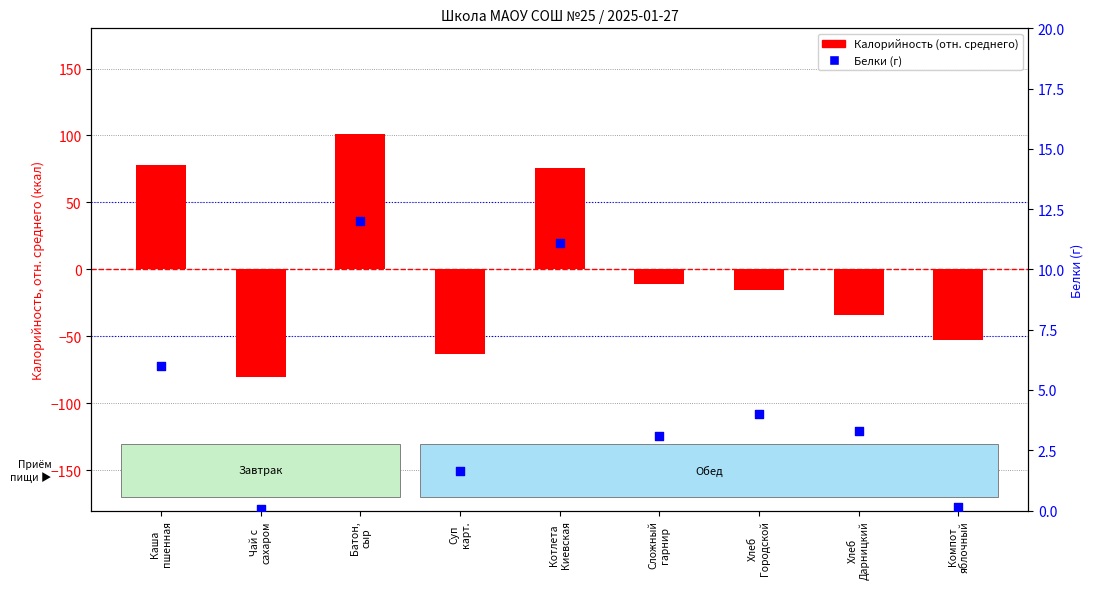

What are all the series names shown in the legend?

Калорийность (отн. среднего), Белки (г)